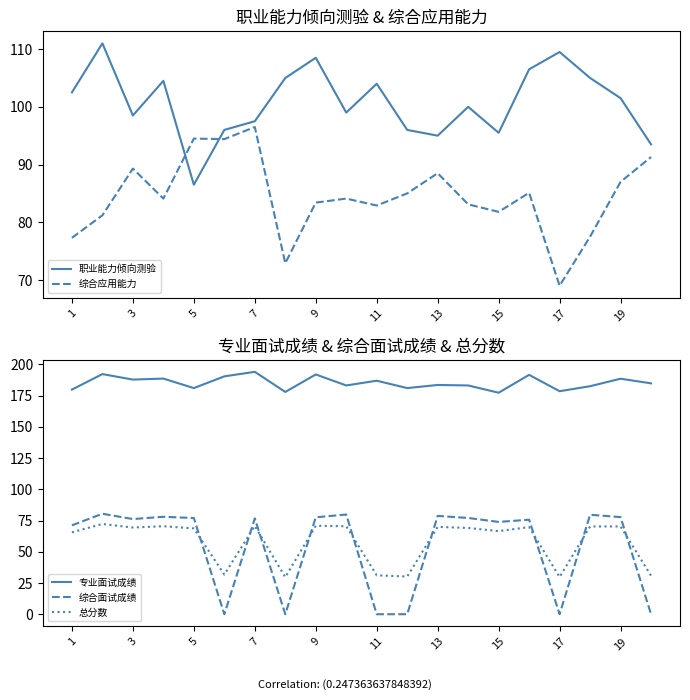

At how many categories does at least one series exceed 30?

20